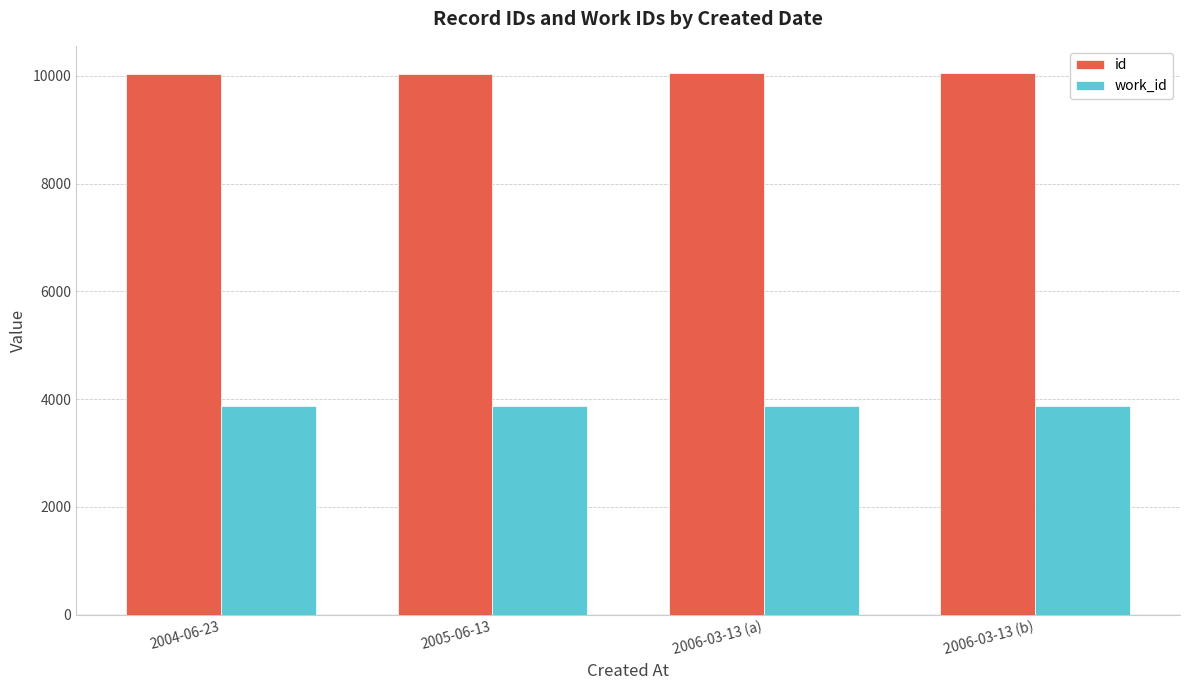

What is the smallest value displayed?

3868